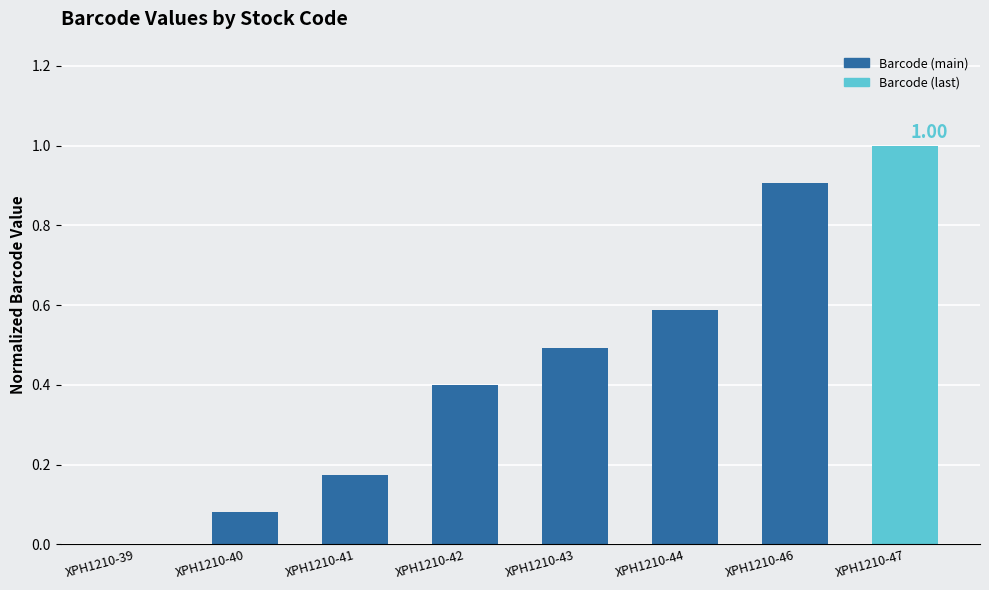

The chart shows a value of 0.6 at XPH1210-42. True or false?

False